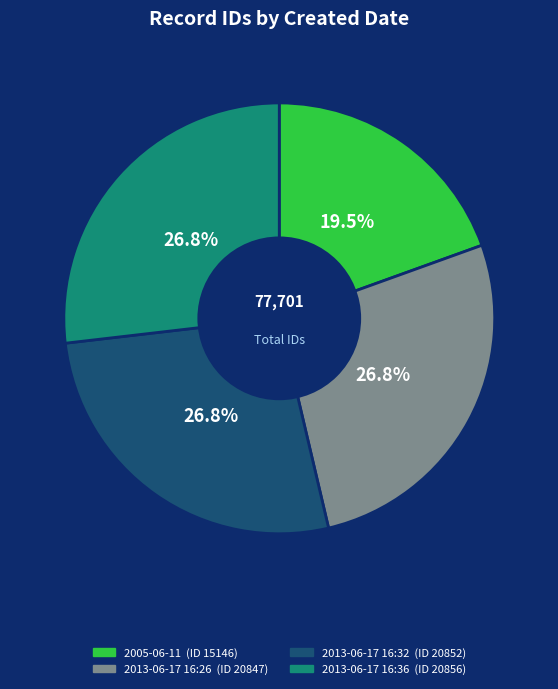

Is it true that 2013-06-17 16:26 is 27% of the pie?

True